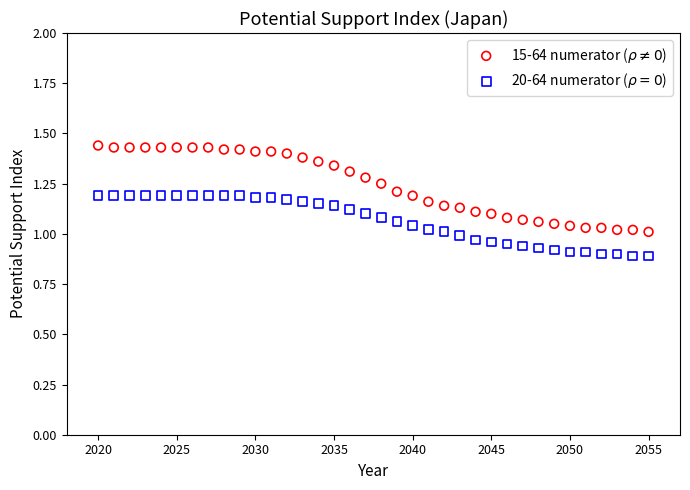

What is the X range (max minus min) for the scatter plot?

35.0